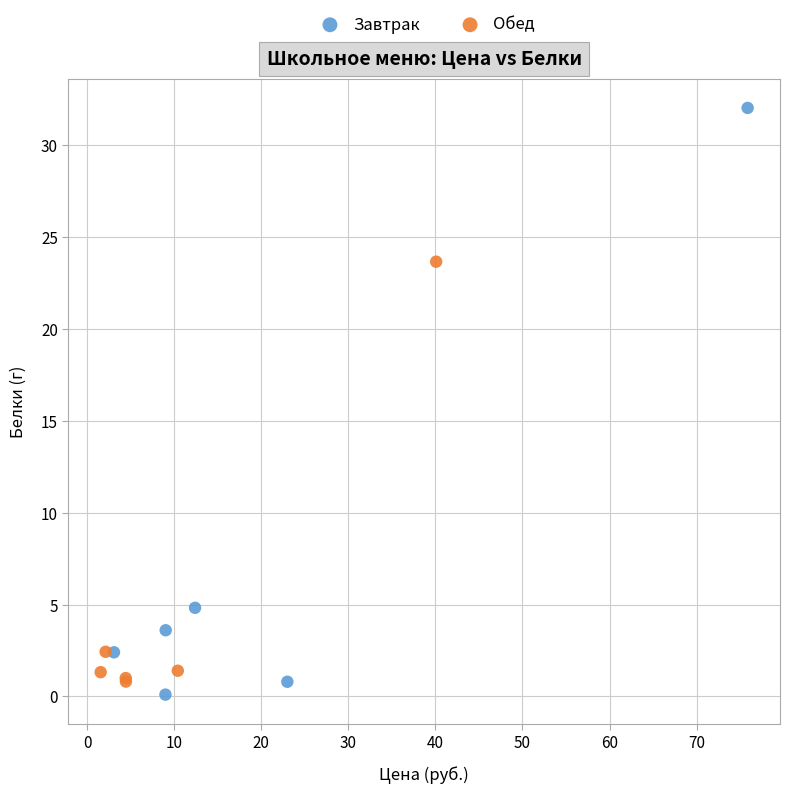

What are all the series names shown in the legend?

Завтрак, Обед